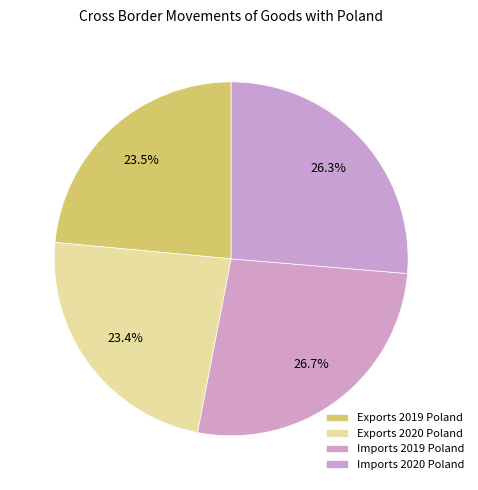

Which category has the smallest portion of the pie?

Exports 2020 Poland